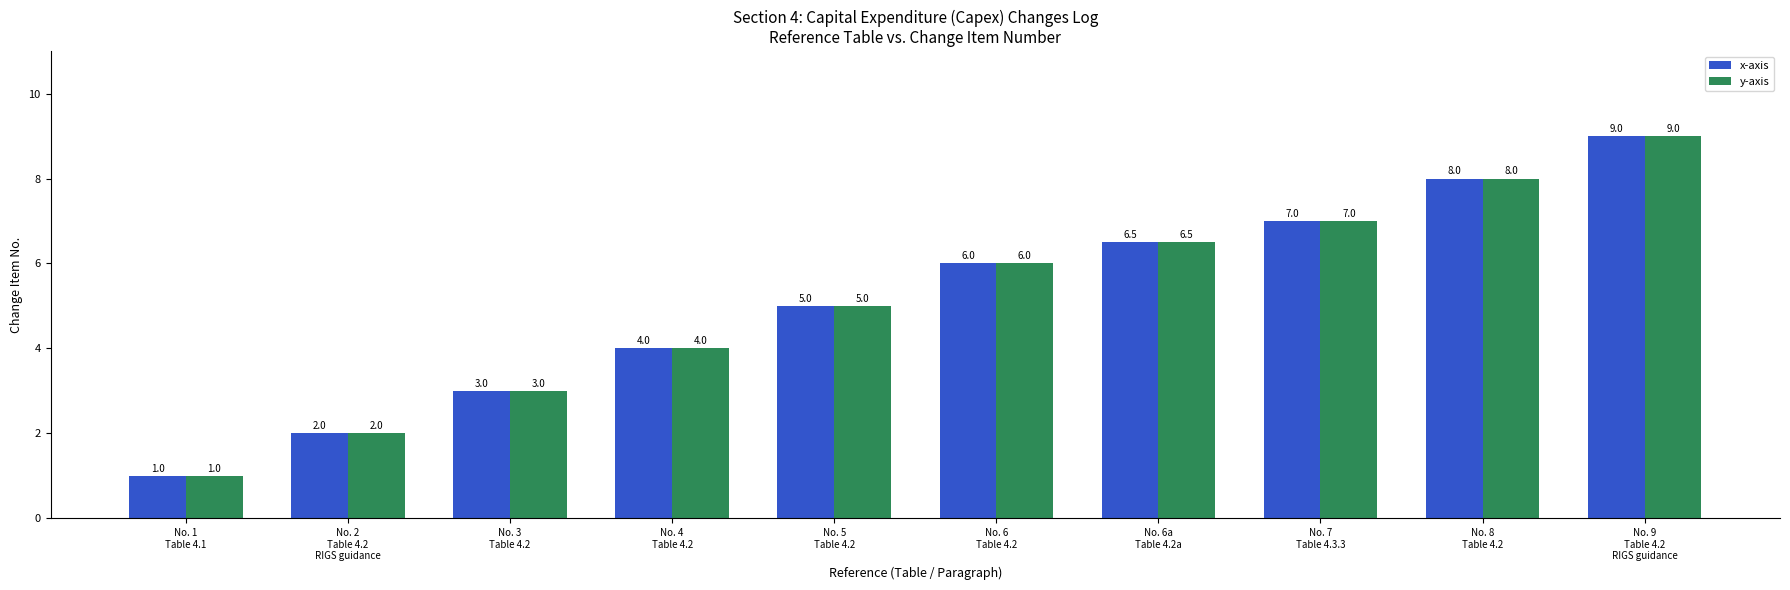

What is the total value across all series at No. 9
Table 4.2
RIGS guidance?

18.0